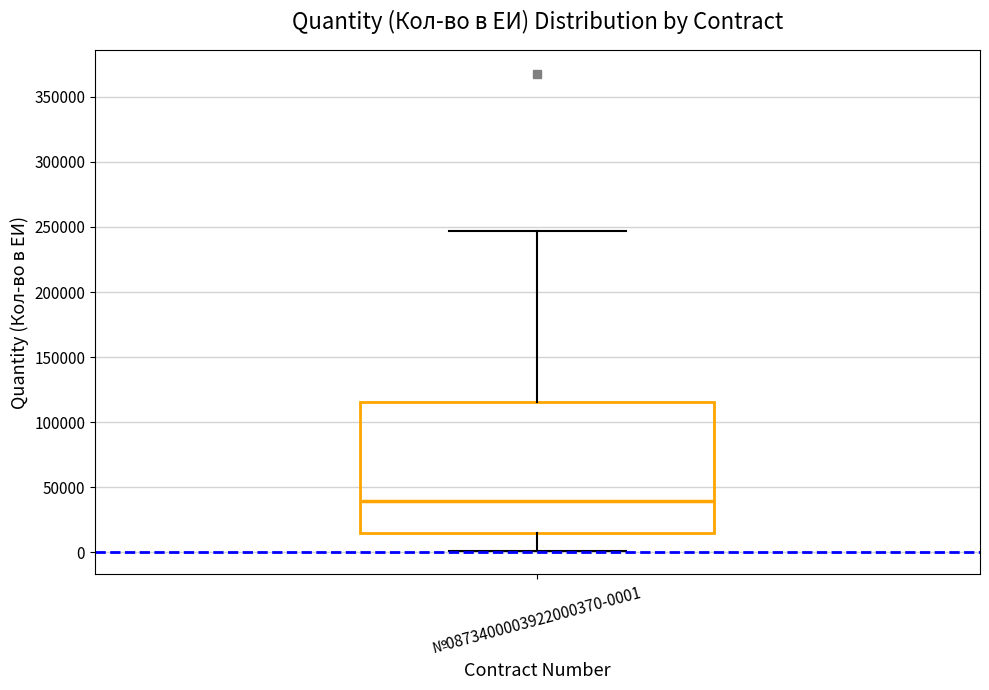

Where is the lower edge of the box for №0873400003922000370-0001 on the y-axis? The values are not printed on the chart, so give them approximately, as read against the axis.

15000